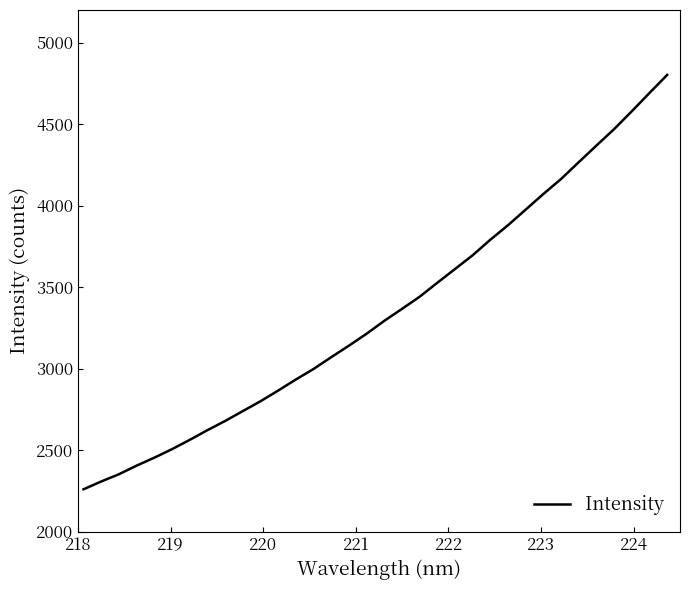

What is the maximum value shown in the chart?

4801.8